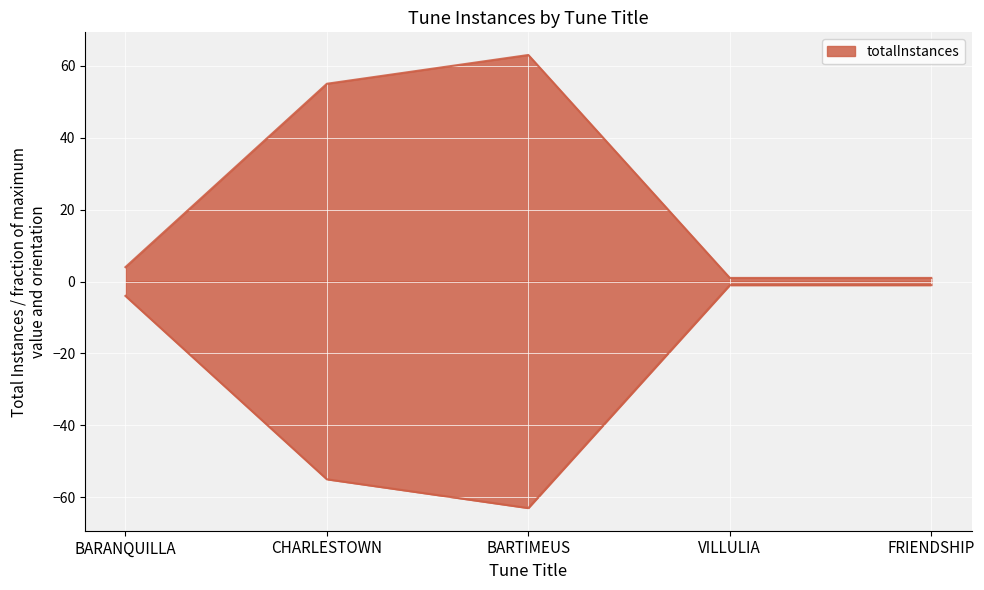

What is the label of the 2nd point from the left?

CHARLESTOWN